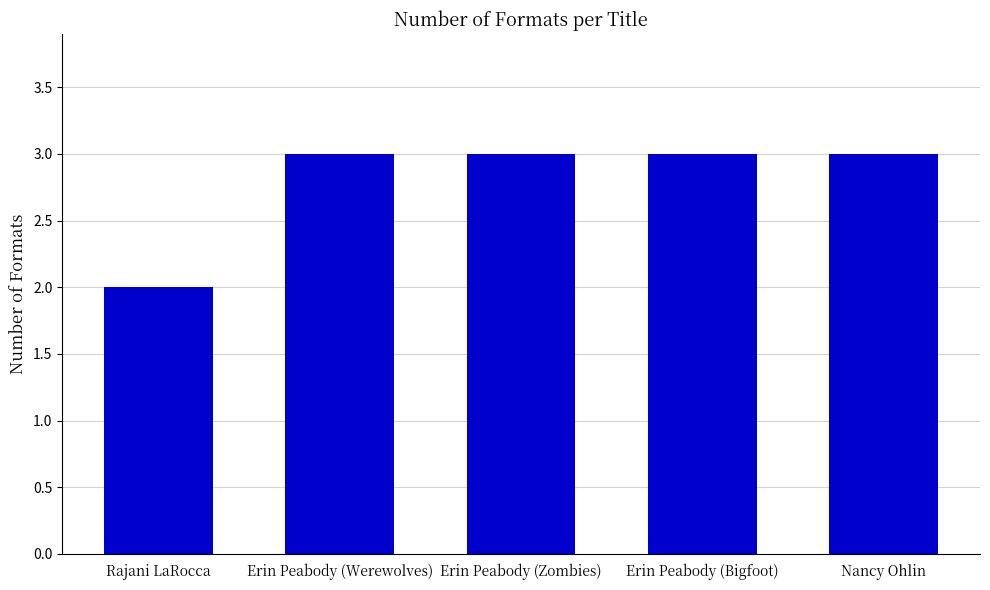

Reading left to right, transcribe all the data shown in this chart.

2	3	3	3	3